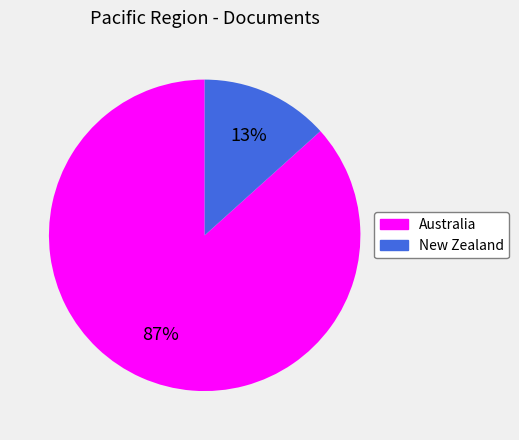

Which has a higher value, Australia or New Zealand?

Australia